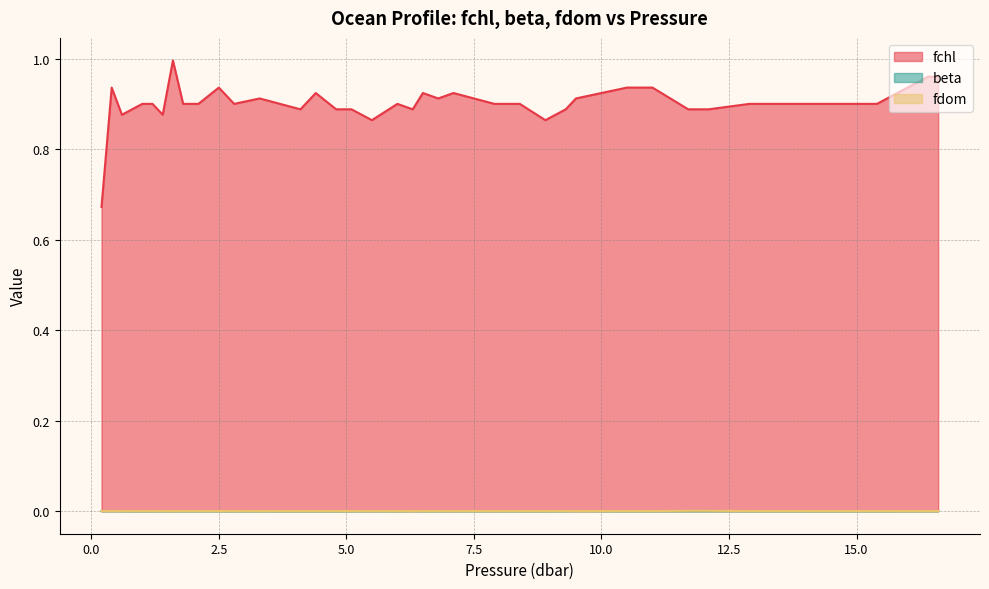

True or false: fchl and fdom intersect in this chart.

False